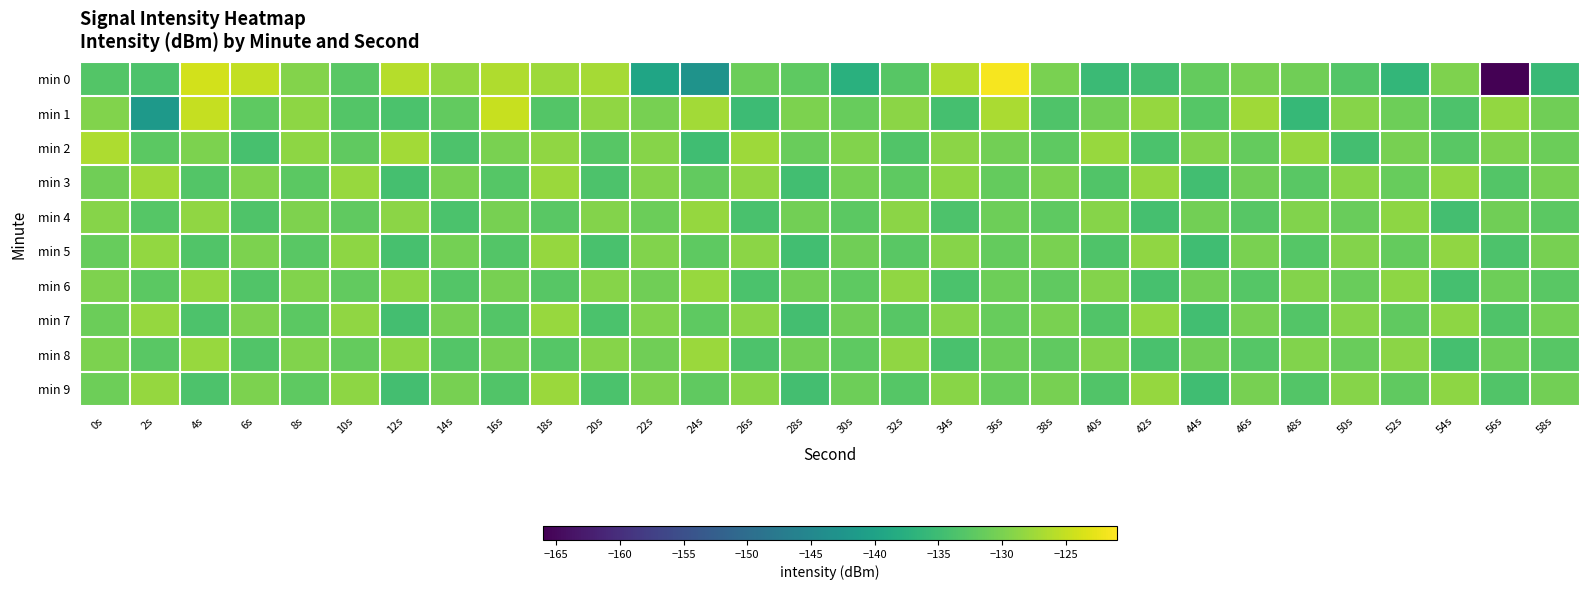

Which series has the largest range (max minus min)?

min 0